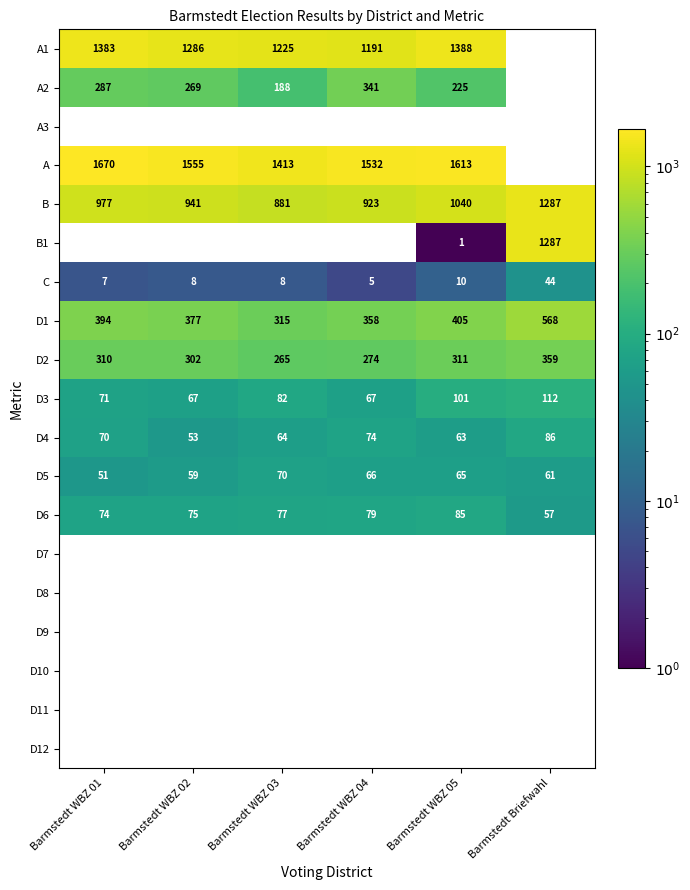

True or false: C has a value of 10 at Barmstedt WBZ 01.

False